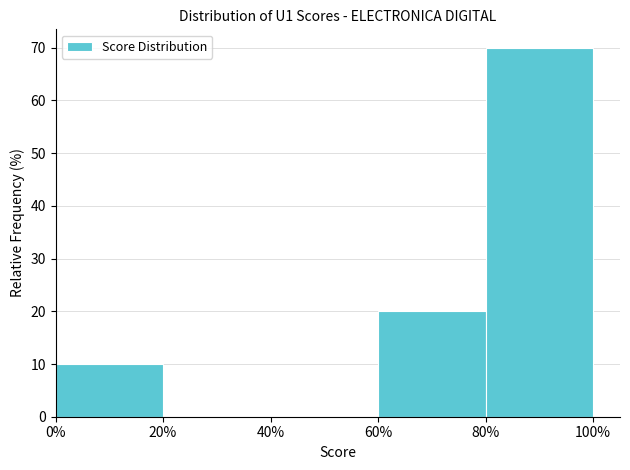

What is the height of the bar covering 60% to 80% on the x-axis? The values are not printed on the chart, so give them approximately, as read against the axis.

20